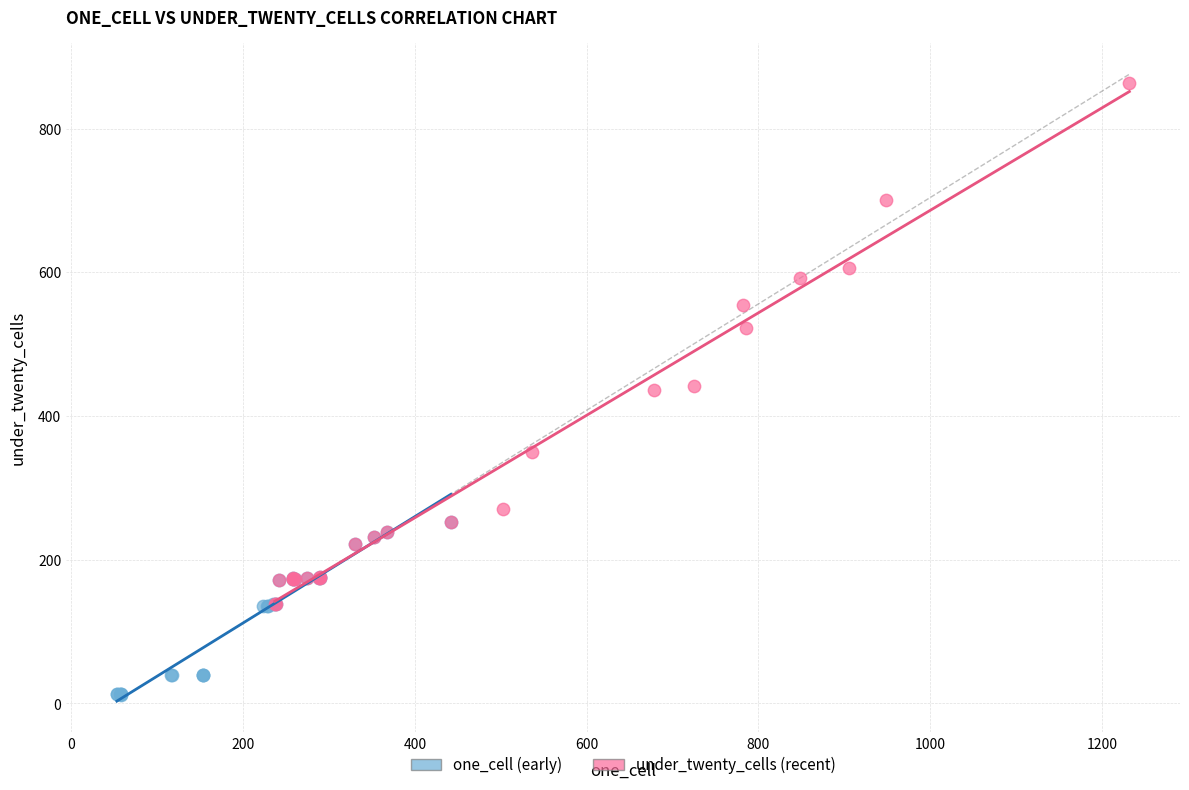

Which series has the largest Y range (max minus min)?

under_twenty_cells (recent)